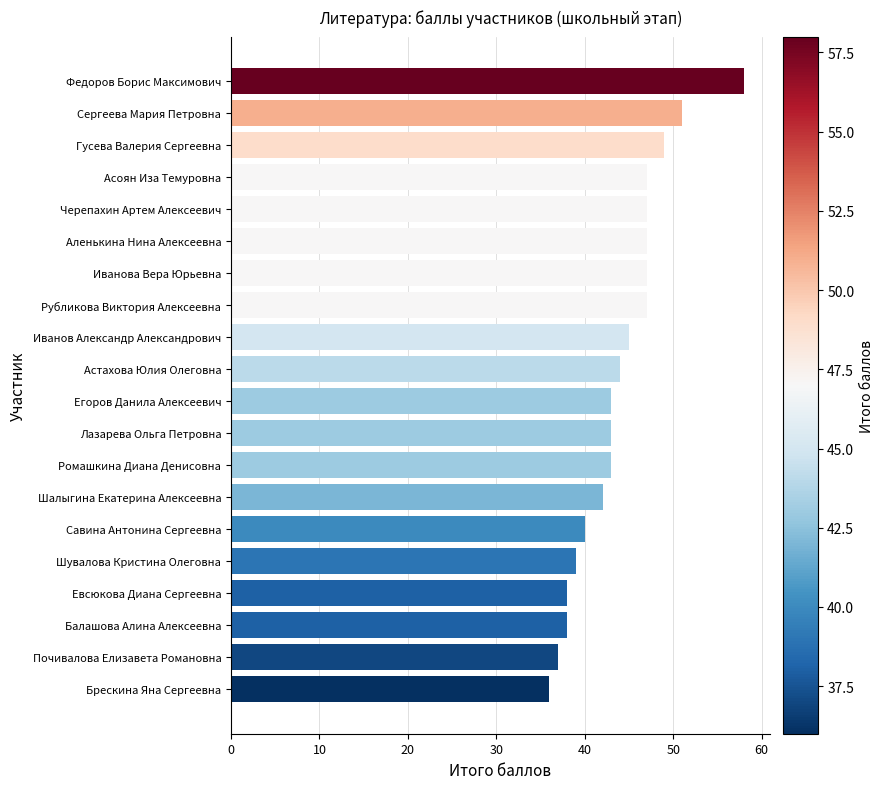

What is the difference between the maximum and minimum values?

22